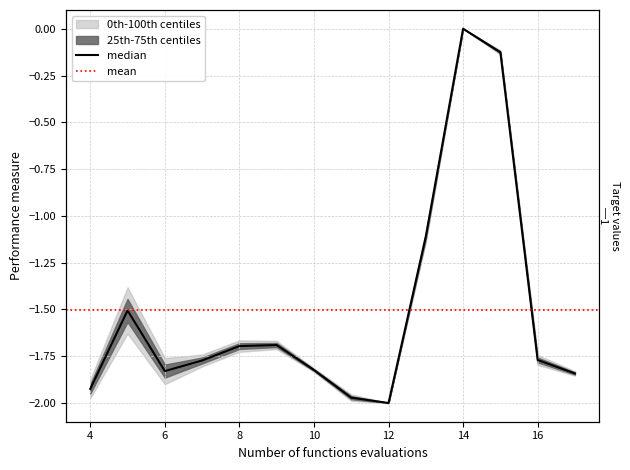

Reading left to right, list all the values displayed in this chart.

-1.9	-1.5	-1.8	-1.8	-1.7	-1.7	-1.8	-2.0	-2.0	-1.1	0.0	-0.1	-1.8	-1.8